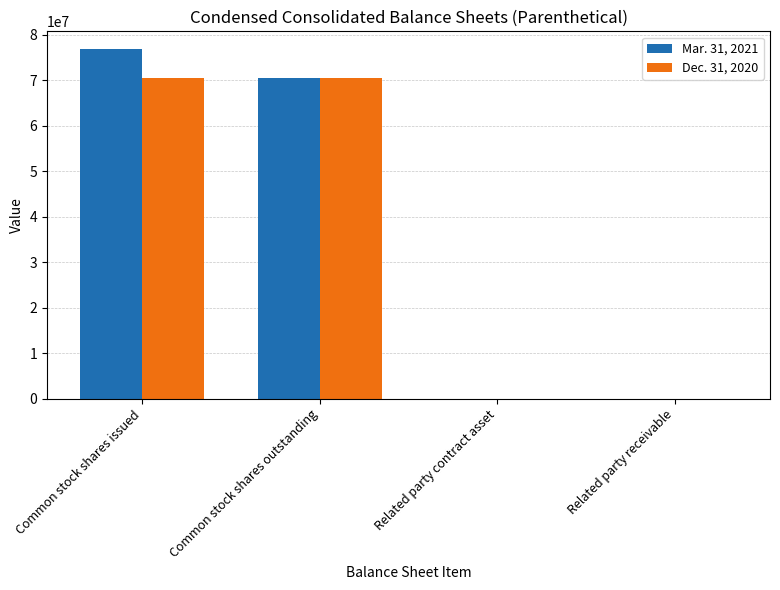

What is the sum of the Mar. 31, 2021 values at Common stock shares outstanding and Related party contract asset?

70589964